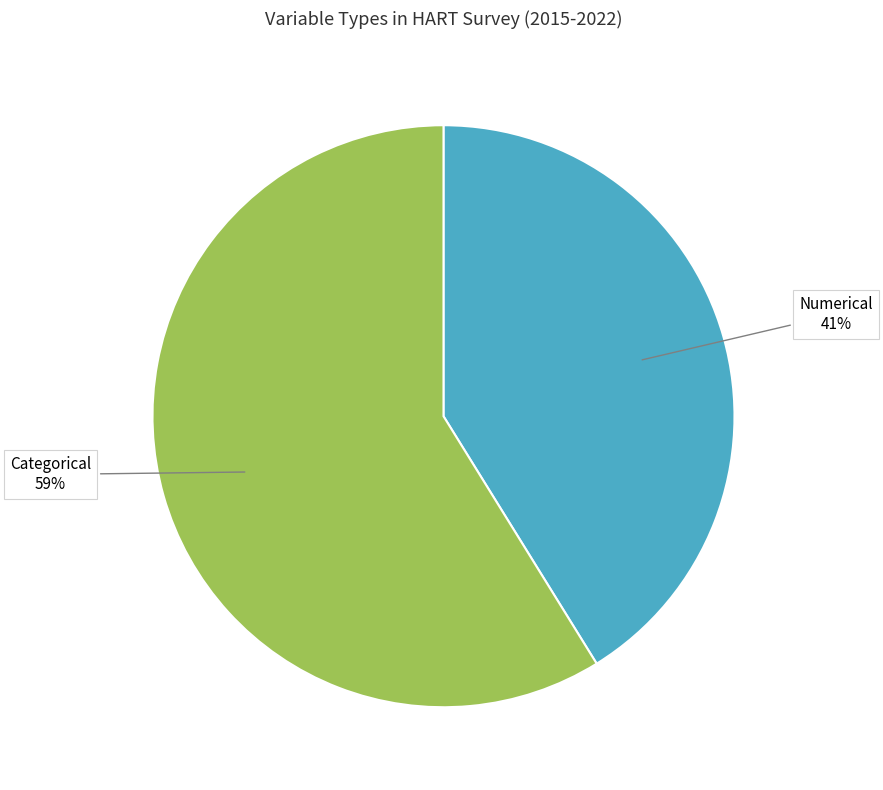

To the nearest percent, what is the difference between the Categorical and Numerical slice percentages?

18%